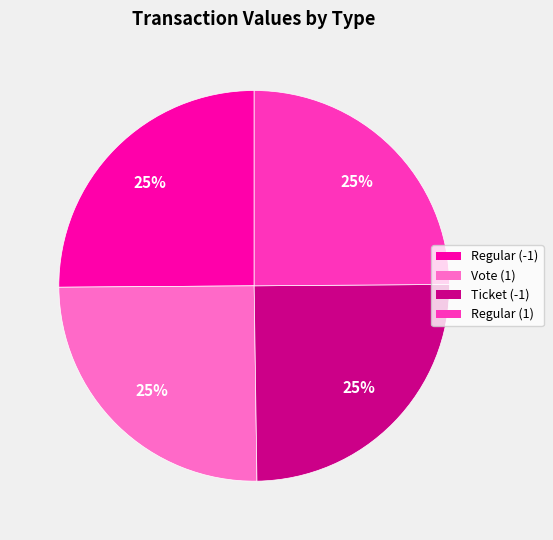

Is there any slice that represents more than half of the pie?

No